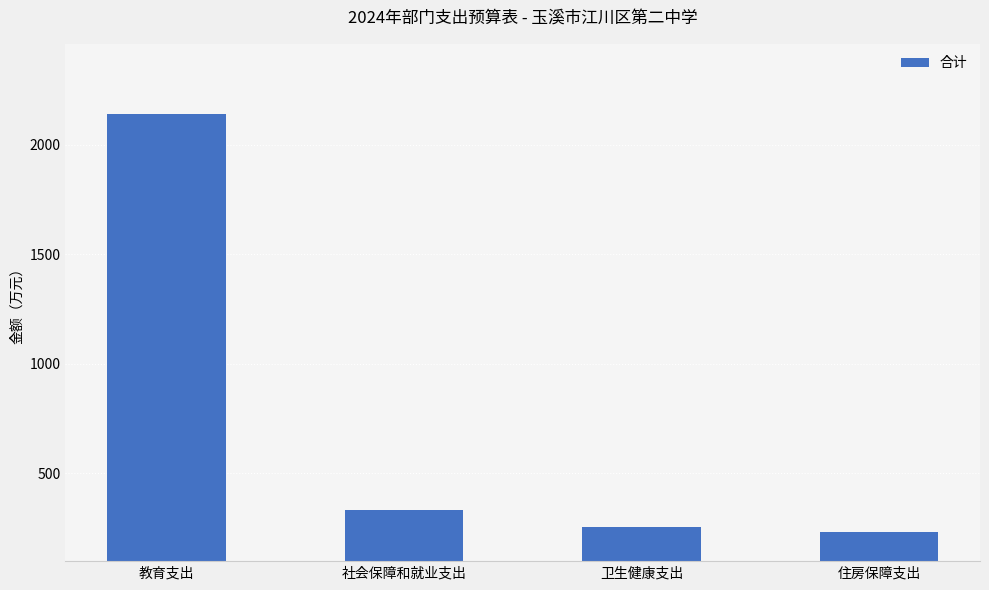

What is the ratio of the value at 社会保障和就业支出 to the value at 教育支出?

0.2